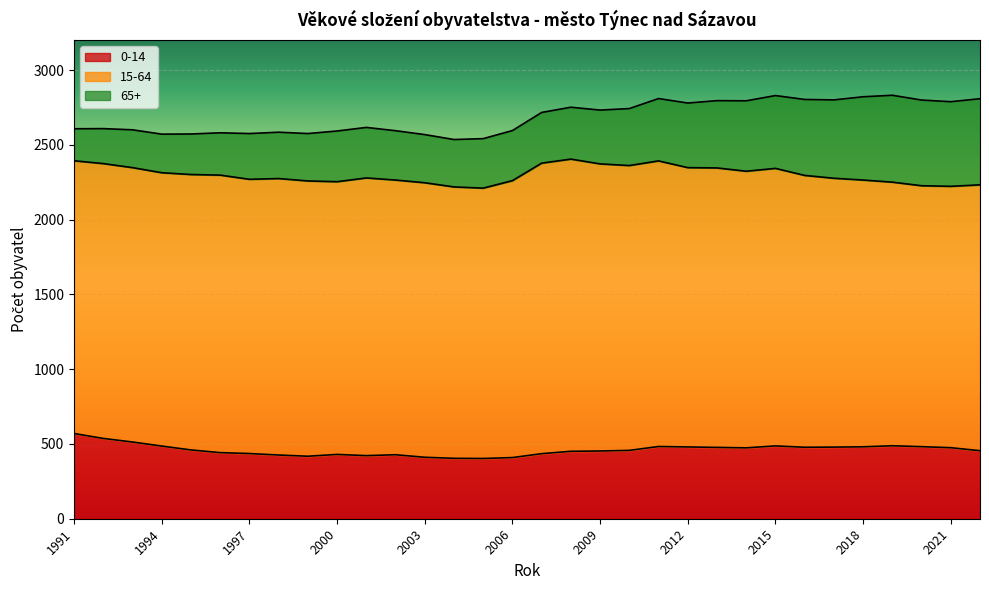

Reading left to right, what are all the values shown in this chart?

0-14: 1991=570	1992=537	1993=513	1994=486	1995=460	1996=442	1997=436	1998=426	1999=418	2000=430	2001=422	2002=428	2003=411	2004=404	2005=403	2006=409	2007=435	2008=451	2009=453	2010=457	2011=483	2012=480	2013=477	2014=474	2015=487	2016=478	2017=479	2018=481	2019=488	2020=482	2021=475	2022=455
15-64: 1991=1824	1992=1838	1993=1835	1994=1828	1995=1842	1996=1856	1997=1834	1998=1849	1999=1841	2000=1824	2001=1857	2002=1837	2003=1836	2004=1815	2005=1808	2006=1852	2007=1943	2008=1954	2009=1920	2010=1905	2011=1910	2012=1868	2013=1869	2014=1850	2015=1856	2016=1818	2017=1798	2018=1784	2019=1763	2020=1745	2021=1748	2022=1778
65+: 1991=214	1992=234	1993=253	1994=258	1995=271	1996=283	1997=306	1998=310	1999=317	2000=339	2001=338	2002=330	2003=322	2004=317	2005=331	2006=335	2007=339	2008=347	2009=360	2010=381	2011=417	2012=432	2013=450	2014=471	2015=487	2016=508	2017=524	2018=557	2019=581	2020=573	2021=566	2022=576